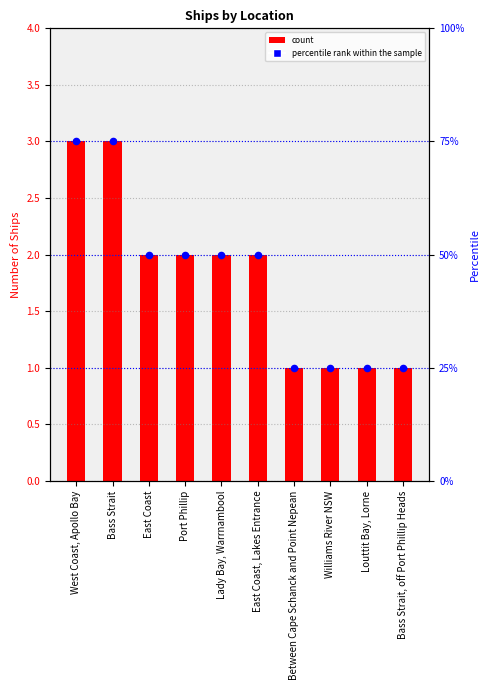

What is the total value across all series at Between Cape Schanck and Point Nepean?

2